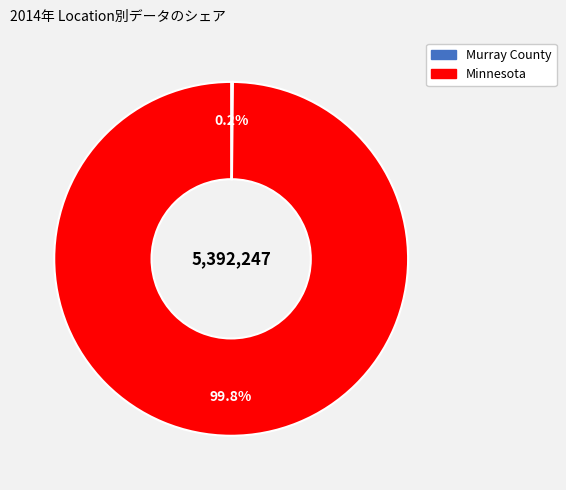

What portion of the pie excludes Minnesota?

0.2%